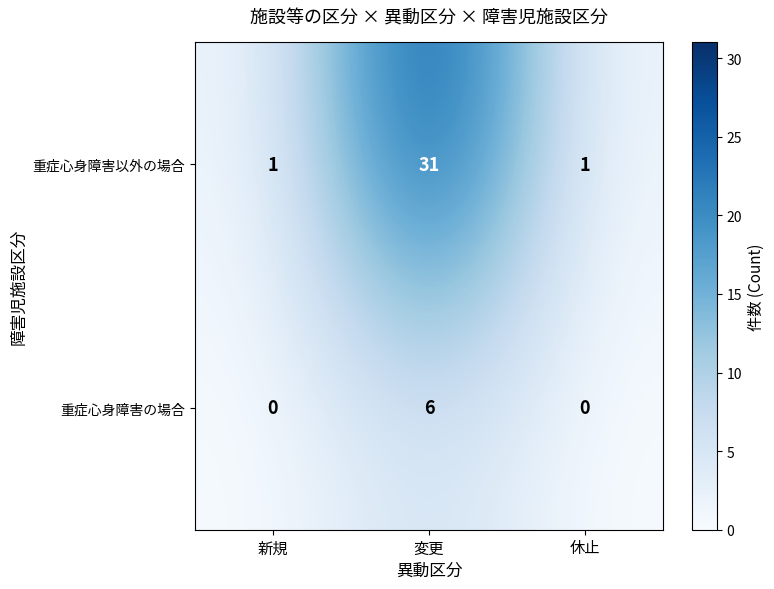

Reading left to right, list all the values displayed in this chart.

重症心身障害以外の場合: 1	31	1
重症心身障害の場合: 0	6	0